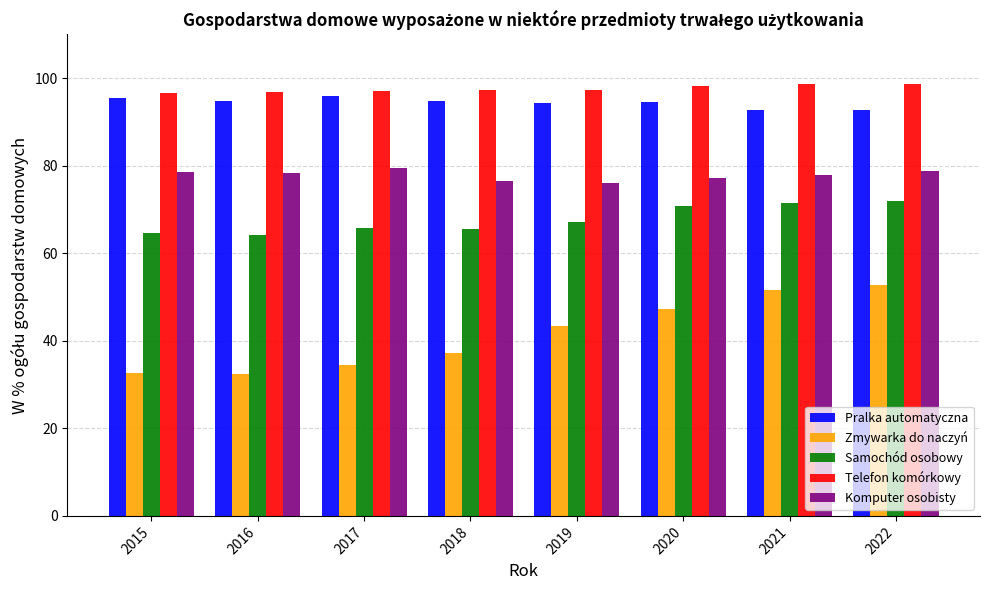

What is the average value of the Pralka automatyczna series?

94.4